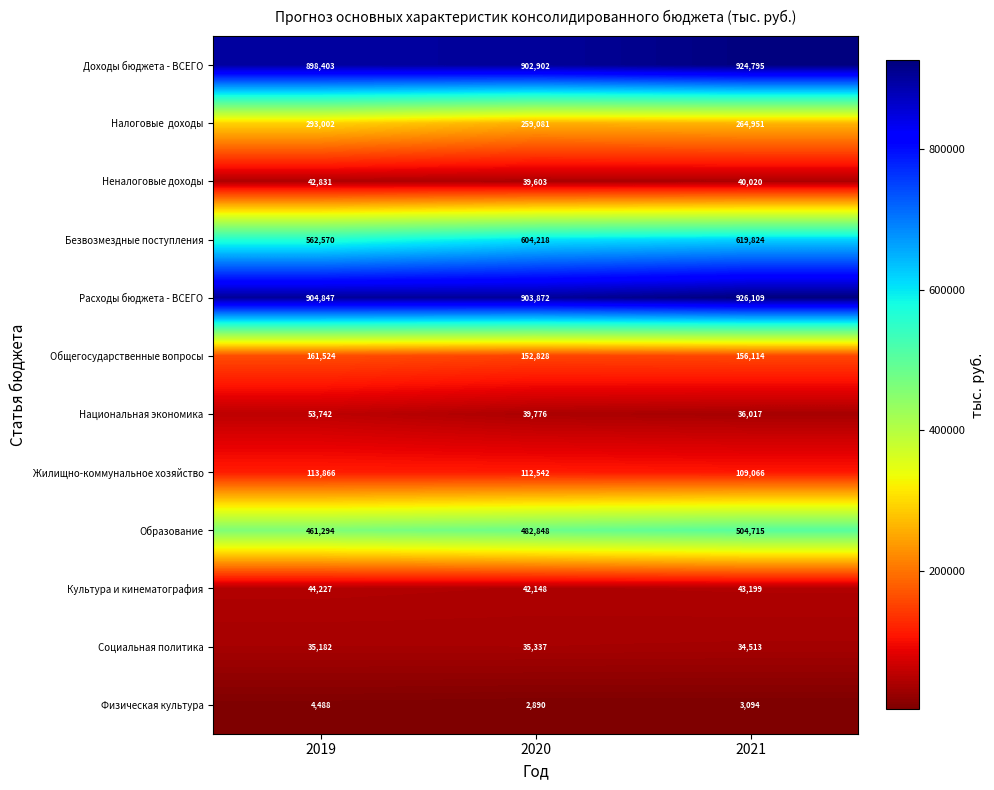

What is the difference between the Неналоговые доходы values at 2019 and 2021?

2811